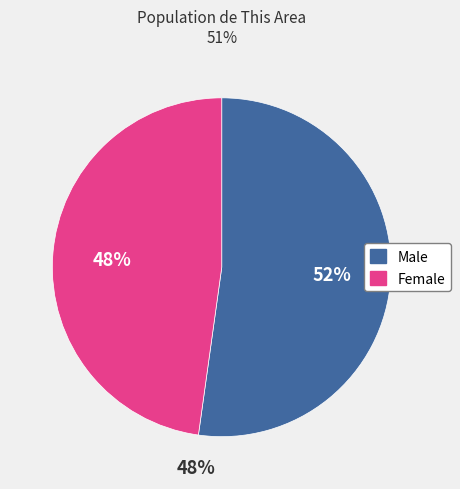

How many segments does this pie chart have?

2